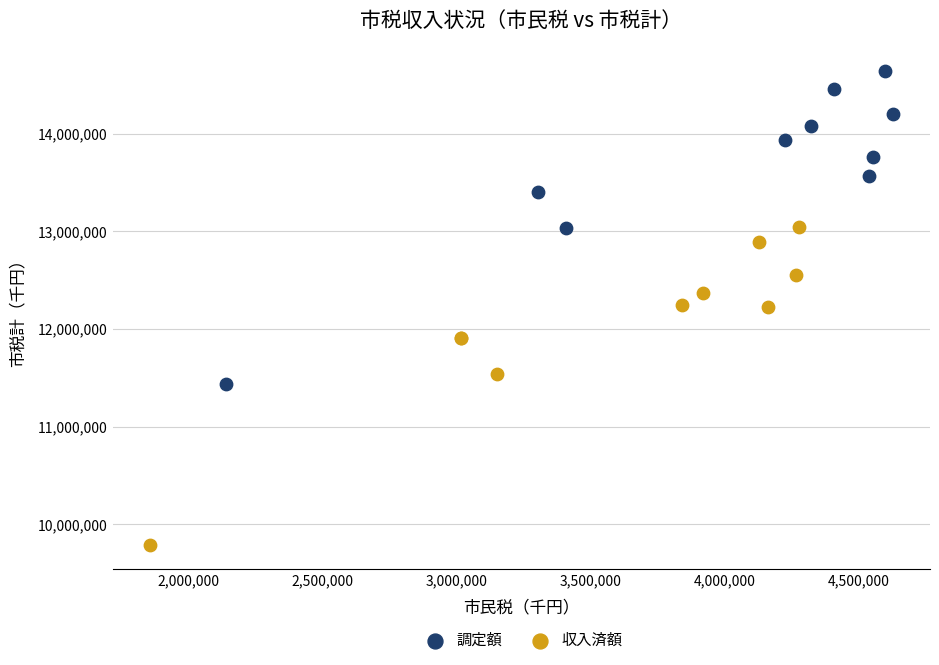

Which series has the largest Y range (max minus min)?

収入済額